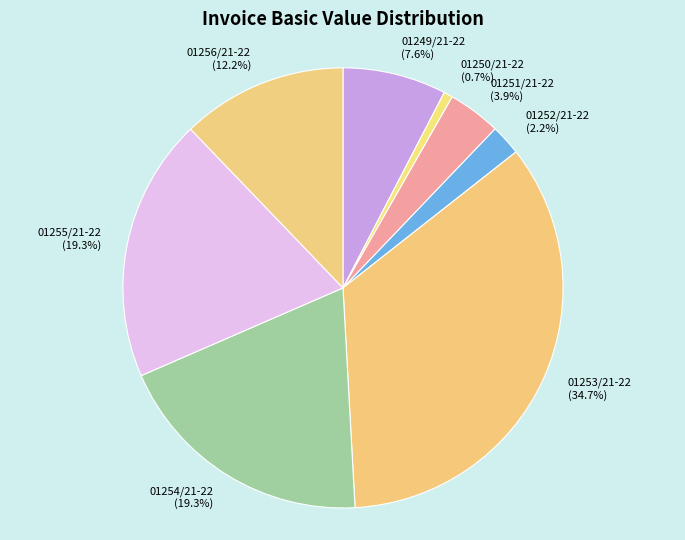

What percentage is the 01249/21-22 slice, to the nearest percent?

8%